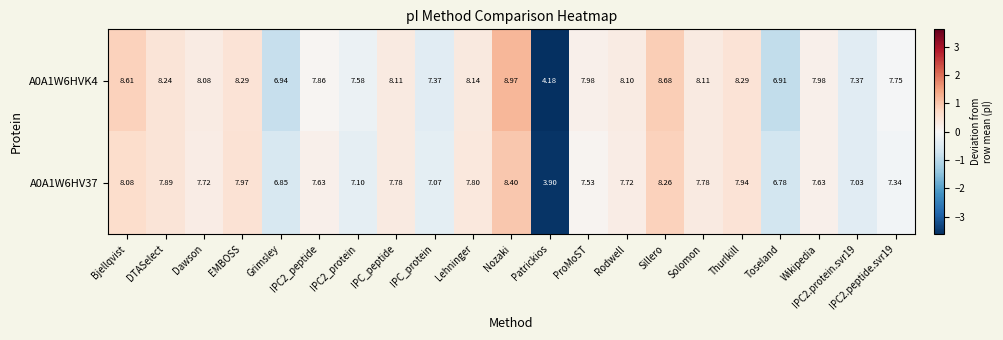

Count the number of data series in this chart.

2